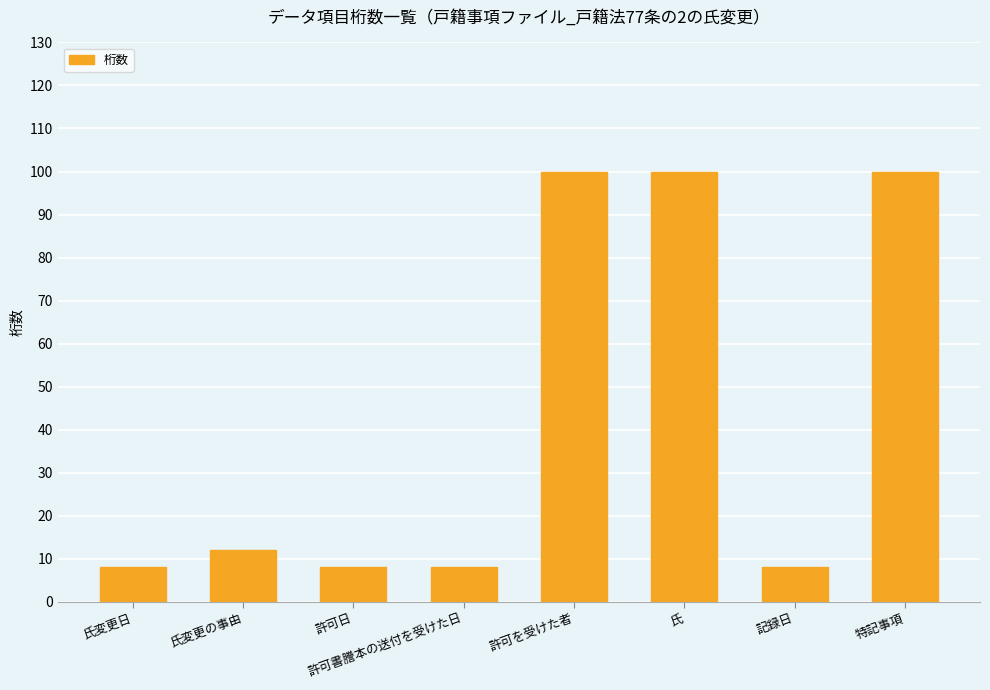

What is the smallest value displayed?

8